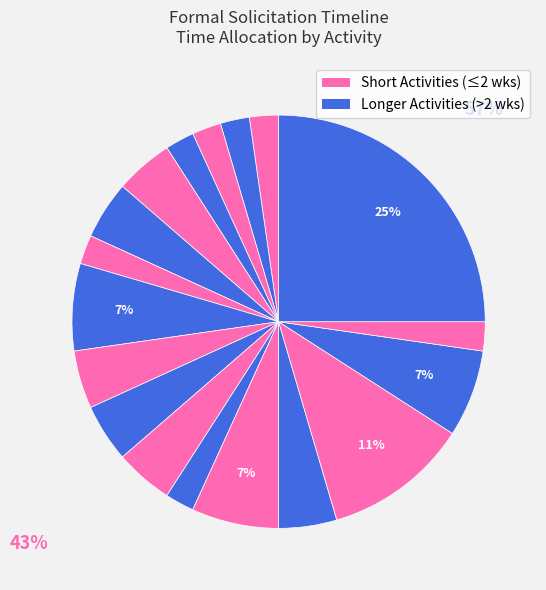

Does any single category account for the majority?

No